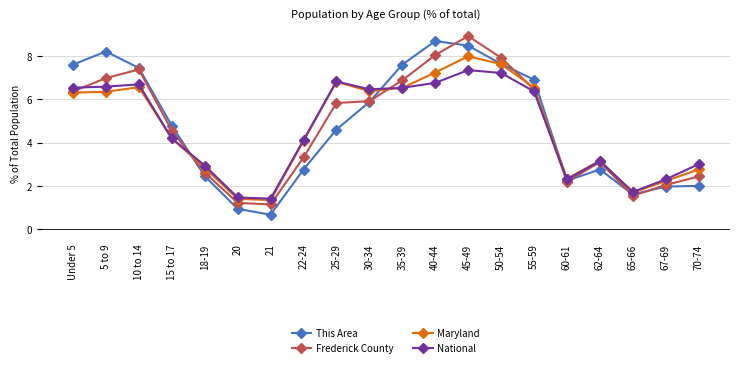

Where is the first local maximum for This Area?

5 to 9